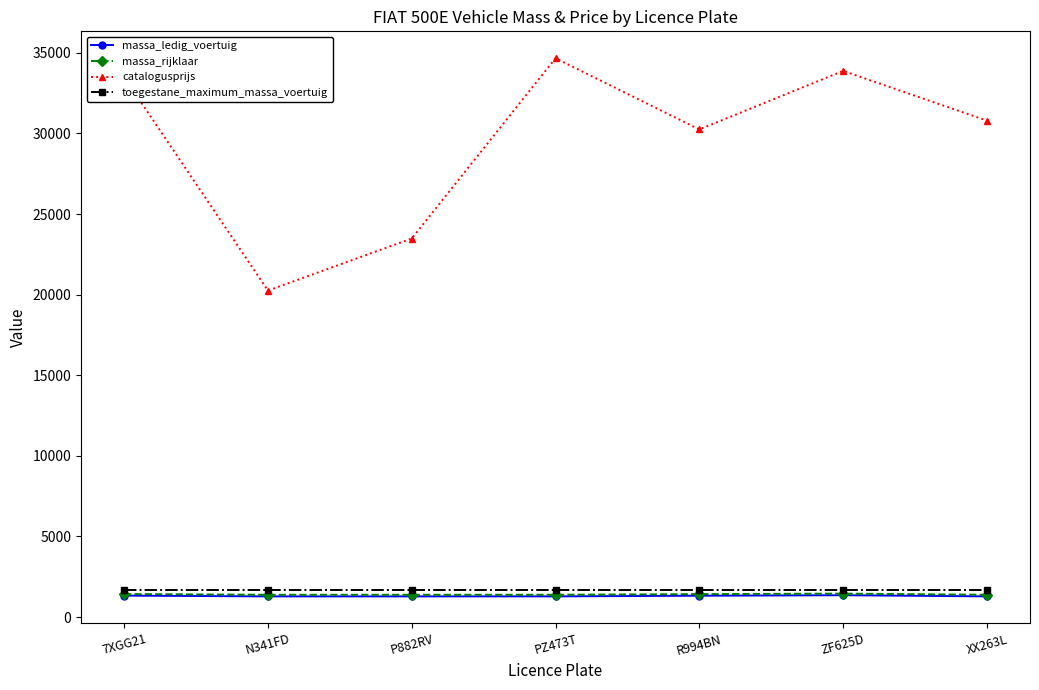

How many distinct data groups are displayed?

4